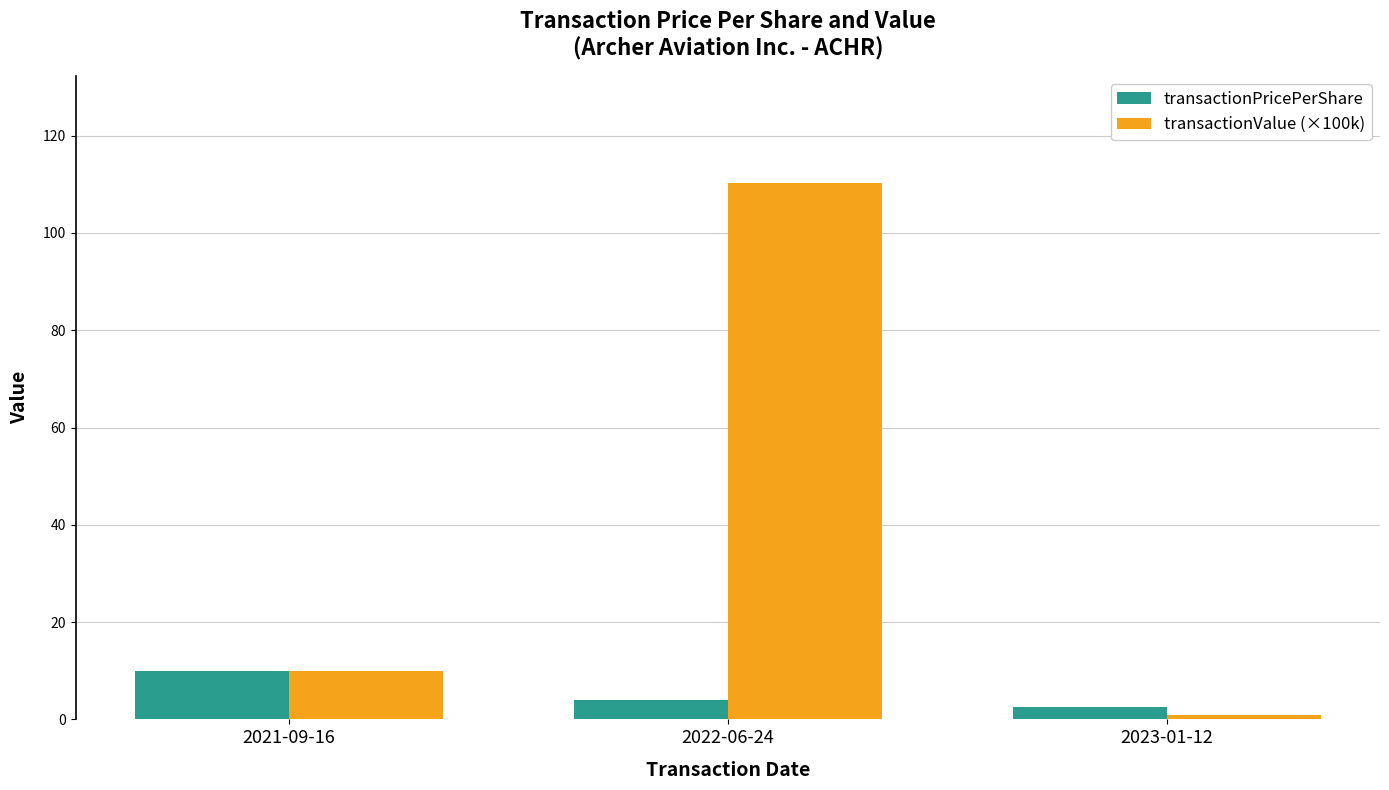

At which label is transactionPricePerShare closest to 6?

2022-06-24